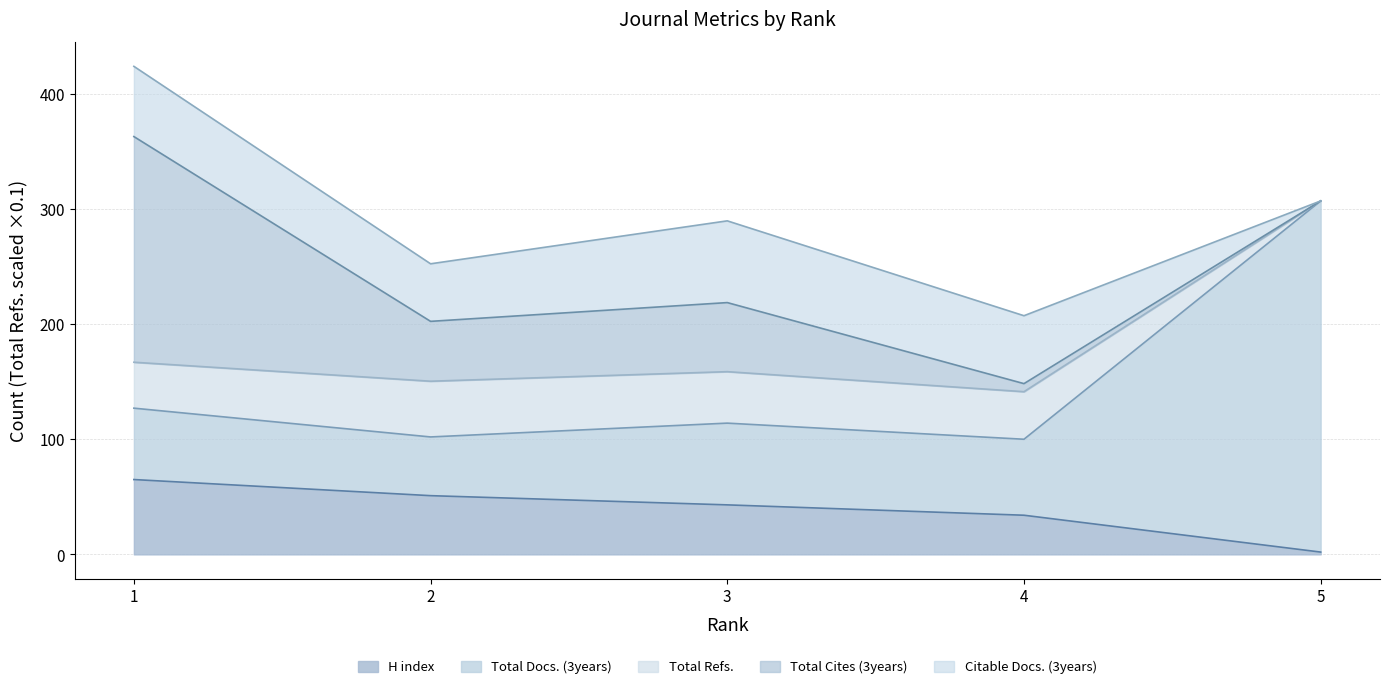

Count the H index values in the range 34 to 51.

3